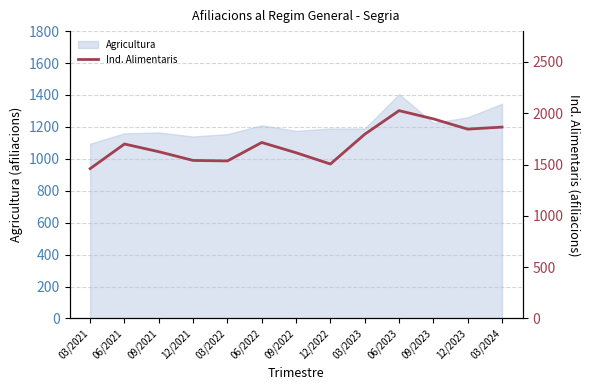

Is it true that Agricultura equals 443 at 12/2021?

False